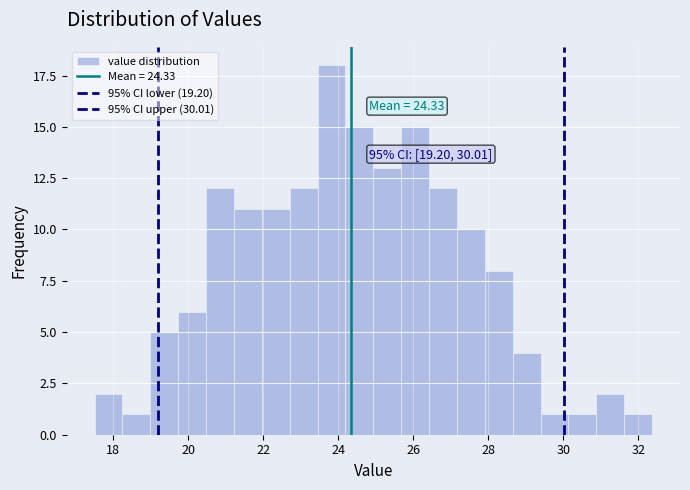

Around what value on the x-axis is the tallest bar? Give the approximate position of its centre, as read against the axis.

23.8